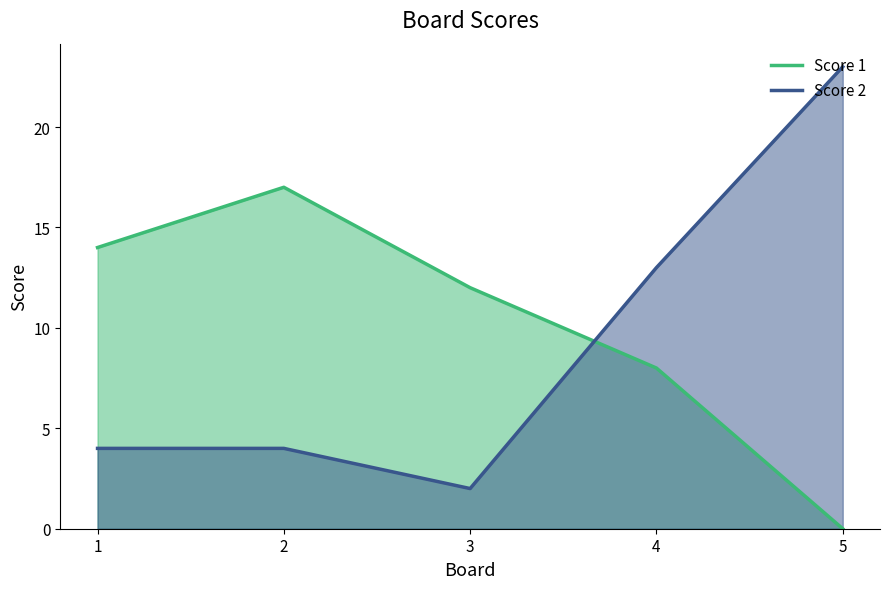

Reading right to left, what are all the values shown in this chart?

Score 1: 5=0	4=8	3=12	2=17	1=14
Score 2: 5=23	4=13	3=2	2=4	1=4